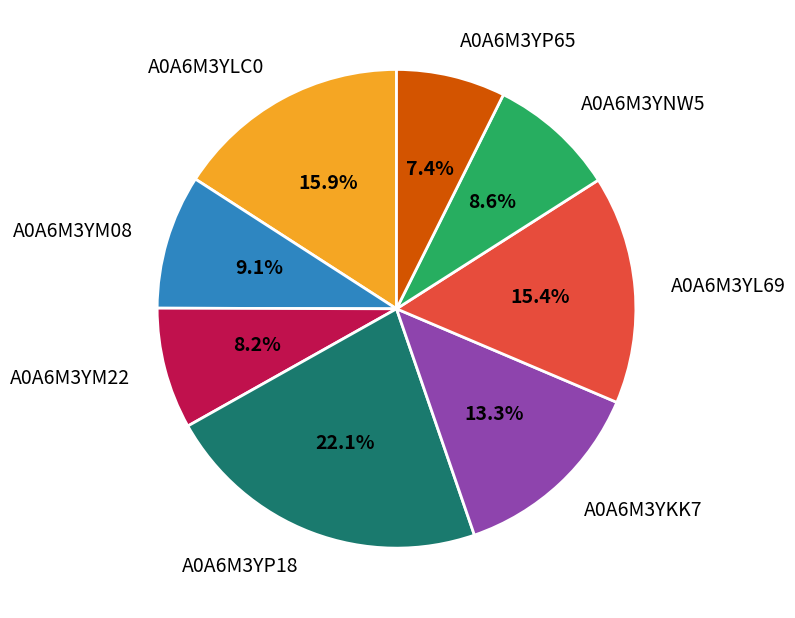

Does A0A6M3YP65 represent more than half of the total?

No